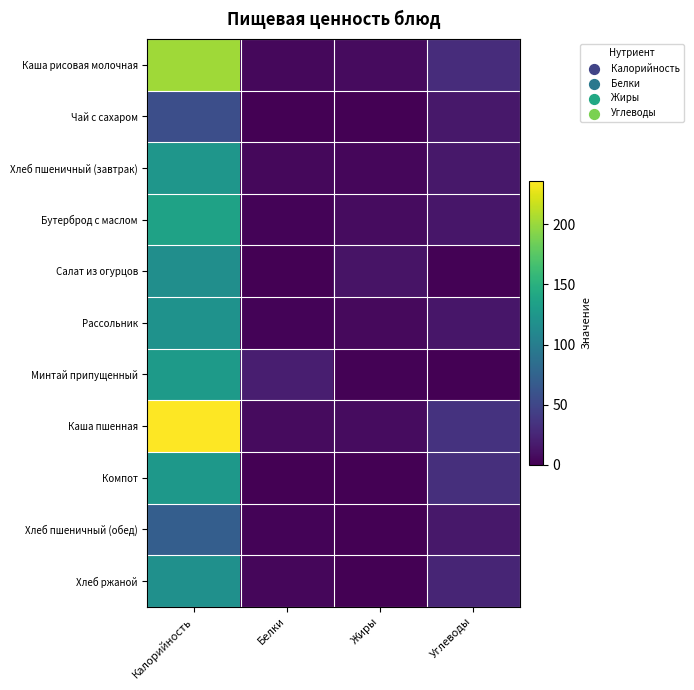

Reading left to right, list all the values displayed in this chart.

Каша рисовая молочная: Калорийность=202.7	Белки=5.0	Жиры=6.9	Углеводы=30.2
Чай с сахаром: Калорийность=56.9	Белки=0.3	Жиры=0.0	Углеводы=15.2
Хлеб пшеничный (завтрак): Калорийность=124.0	Белки=4.6	Жиры=4.0	Углеводы=15.0
Бутерброд с маслом: Калорийность=136.0	Белки=2.5	Жиры=7.5	Углеводы=14.6
Салат из огурцов: Калорийность=116.2	Белки=0.4	Жиры=12.0	Углеводы=1.6
Рассольник: Калорийность=120.2	Белки=2.0	Жиры=6.0	Углеводы=13.8
Минтай припущенный: Калорийность=129.0	Белки=19.5	Жиры=1.1	Углеводы=0.5
Каша пшенная: Калорийность=236.0	Белки=7.1	Жиры=7.7	Углеводы=34.6
Компот: Калорийность=125.8	Белки=0.1	Жиры=0.0	Углеводы=31.4
Хлеб пшеничный (обед): Калорийность=70.8	Белки=2.3	Жиры=0.2	Углеводы=15.0
Хлеб ржаной: Калорийность=118.0	Белки=3.9	Жиры=0.4	Углеводы=24.8